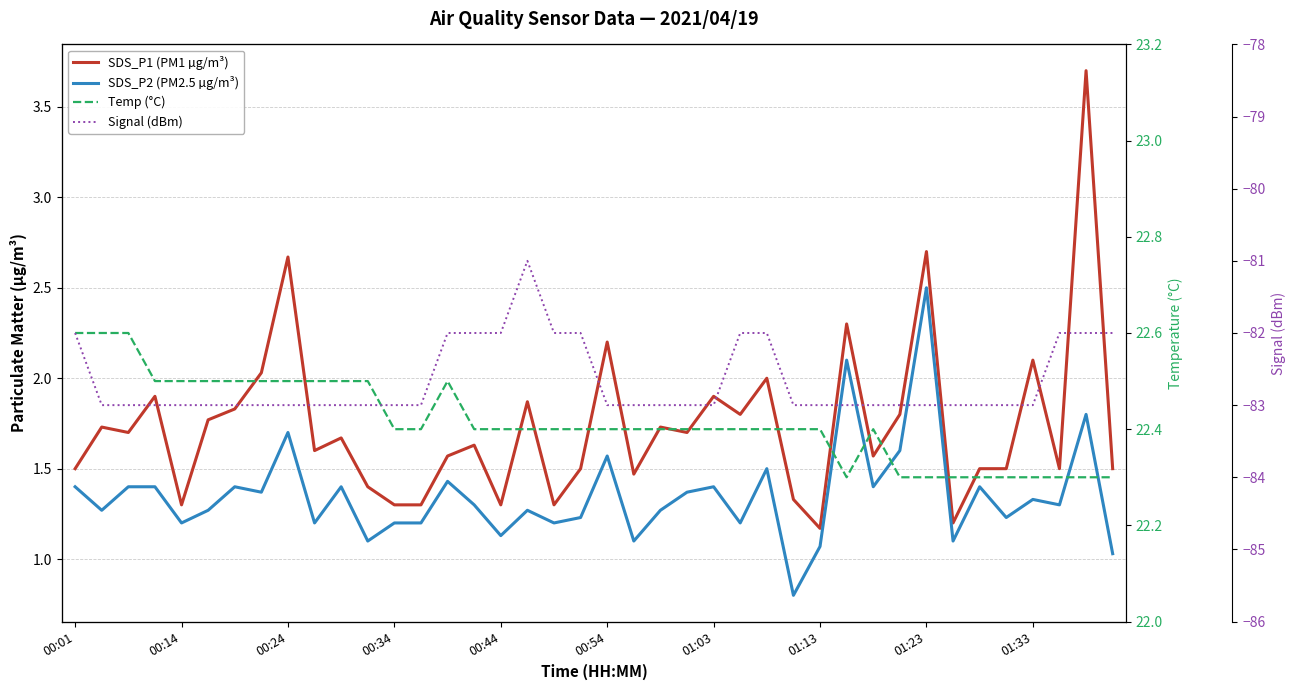

What is the spread (max minus min) of values at 26?

104.4